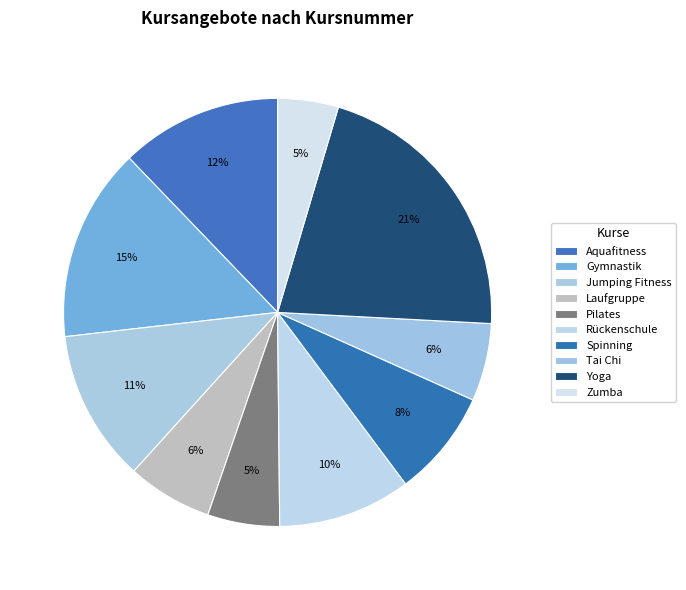

Does Gymnastik account for over 50% of the chart?

No